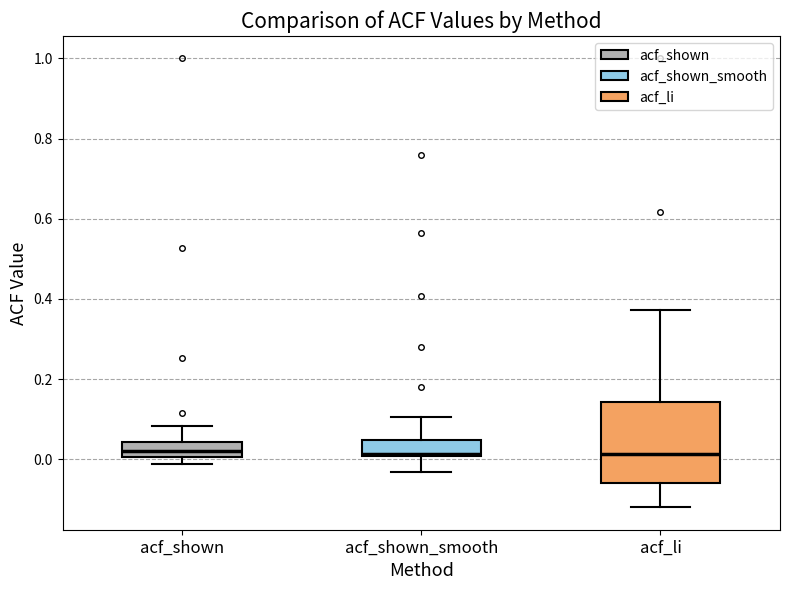

Which box is the tallest, from its lower edge to its upper edge?

acf_li